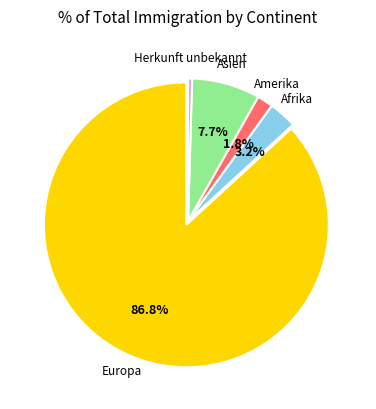

Does any single category account for the majority?

Yes